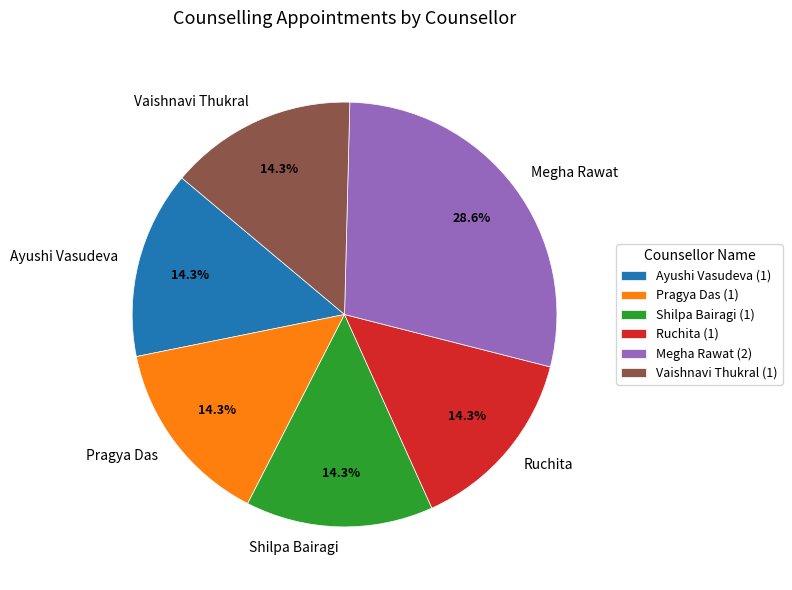

Does any single category account for the majority?

No